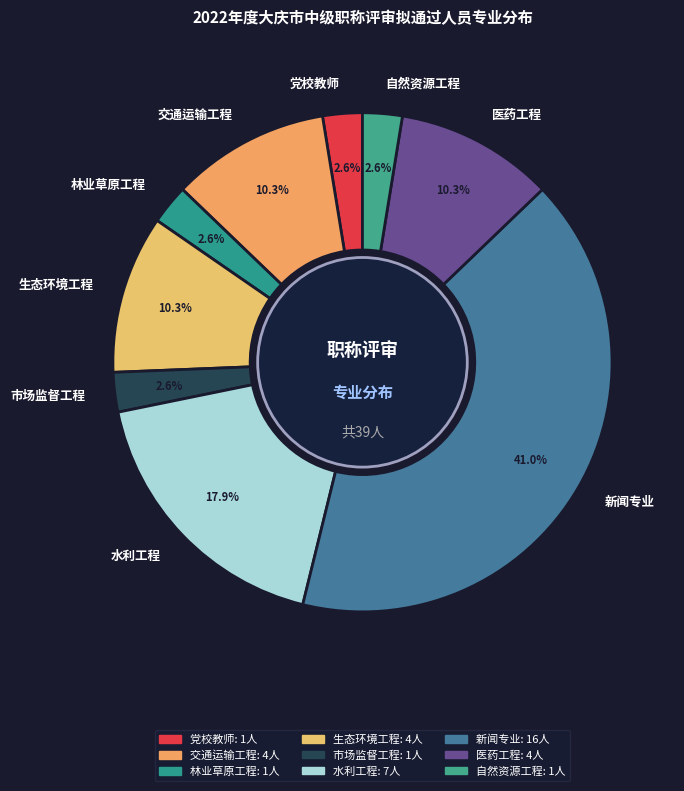

To the nearest percent, what is the difference between the 市场监督工程 and 水利工程 slice percentages?

15%